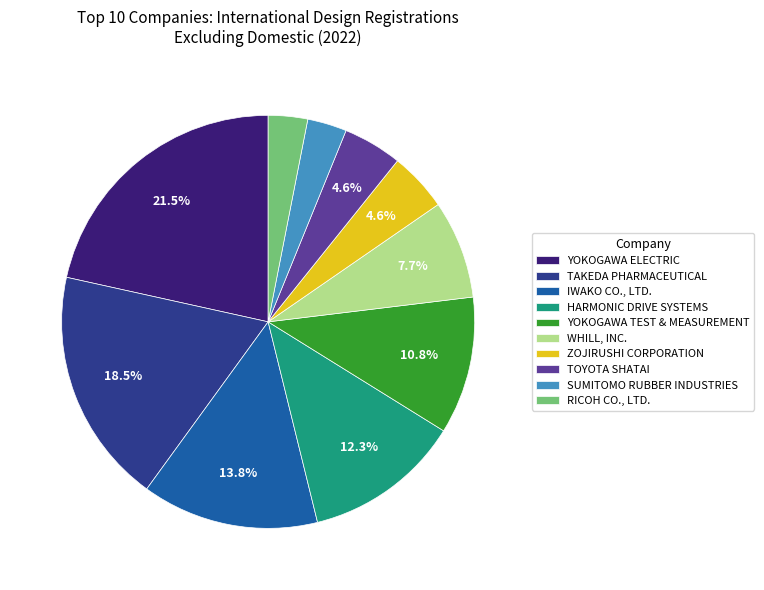

To the nearest percent, what is the average slice percentage?

10%